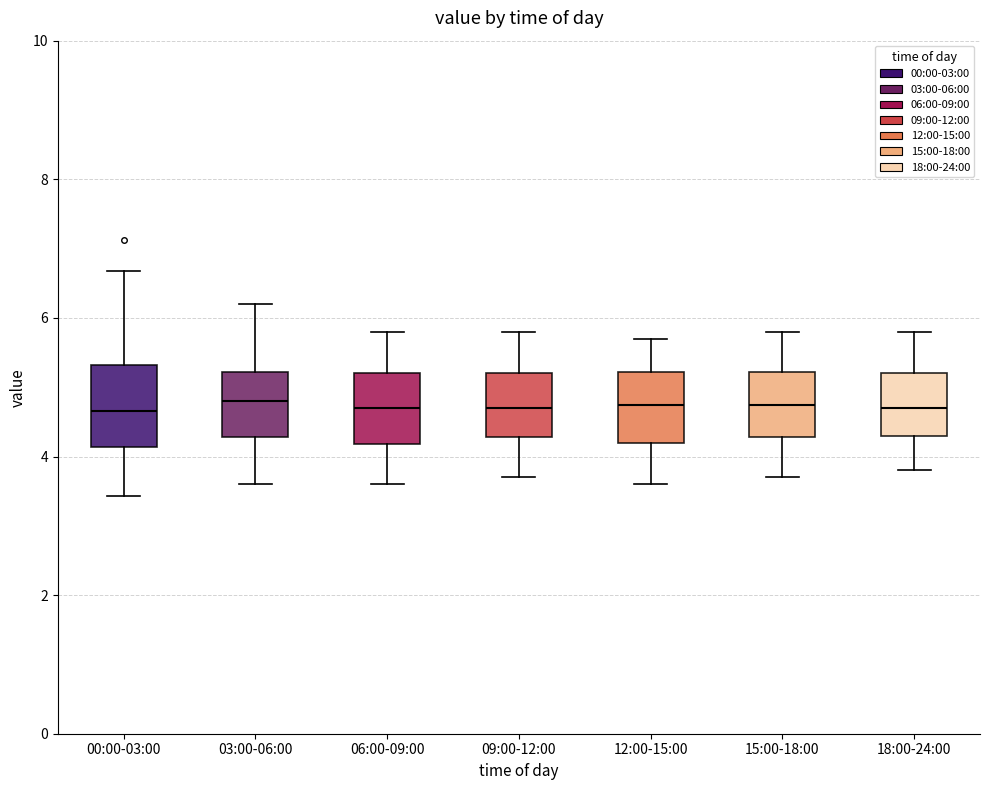

Reading left to right, read every box against the y-axis: the position of its median line, the range the box covers, and the ends of its whiskers. The values are not printed on the chart, so give them approximately, as read against the axis.

00:00-03:00: median 4.6, box 4.2 to 5.4, whiskers 3.4 to 6.6
03:00-06:00: median 4.8, box 4.2 to 5.2, whiskers 3.6 to 6.2
06:00-09:00: median 4.8, box 4.2 to 5.2, whiskers 3.6 to 5.8
09:00-12:00: median 4.8, box 4.2 to 5.2, whiskers 3.8 to 5.8
12:00-15:00: median 4.8, box 4.2 to 5.2, whiskers 3.6 to 5.8
15:00-18:00: median 4.8, box 4.2 to 5.2, whiskers 3.8 to 5.8
18:00-24:00: median 4.8, box 4.4 to 5.2, whiskers 3.8 to 5.8